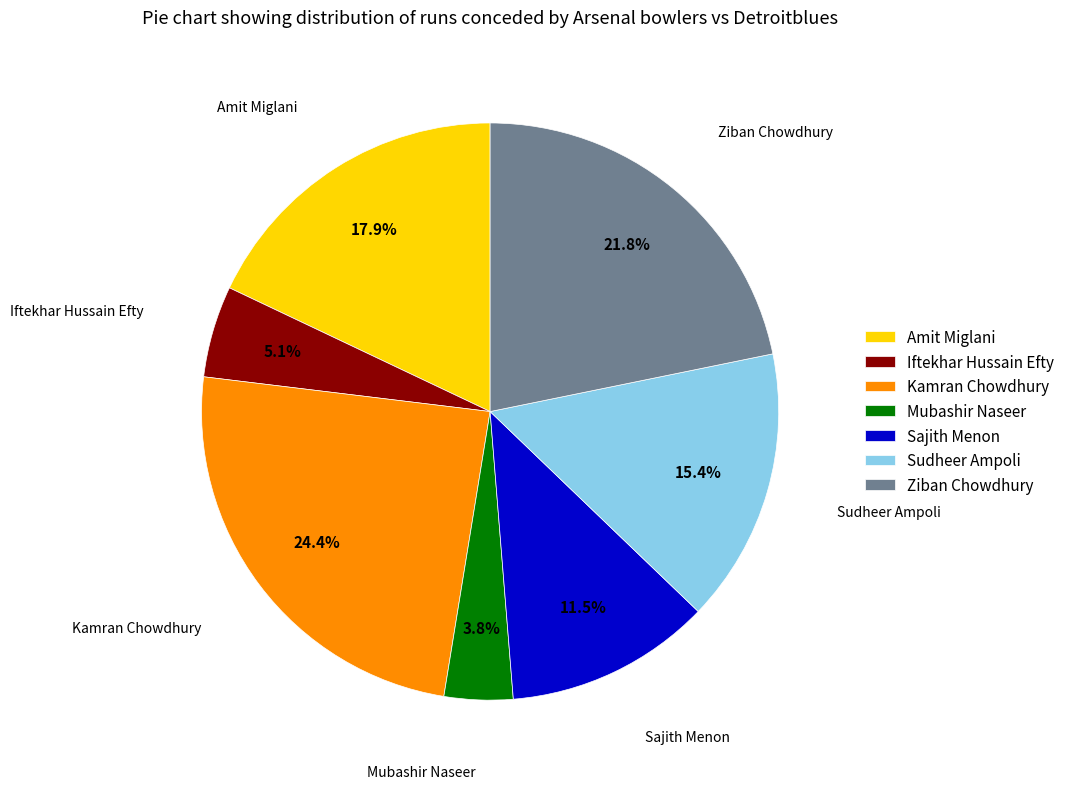

Does any single category account for the majority?

No